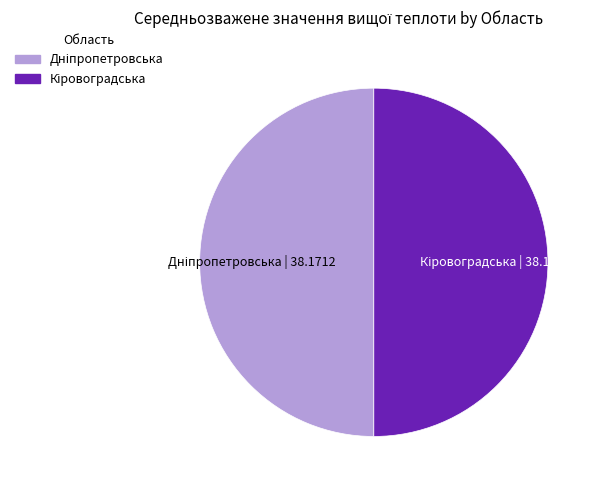

Is it true that Кіровоградська is 37% of the pie?

False